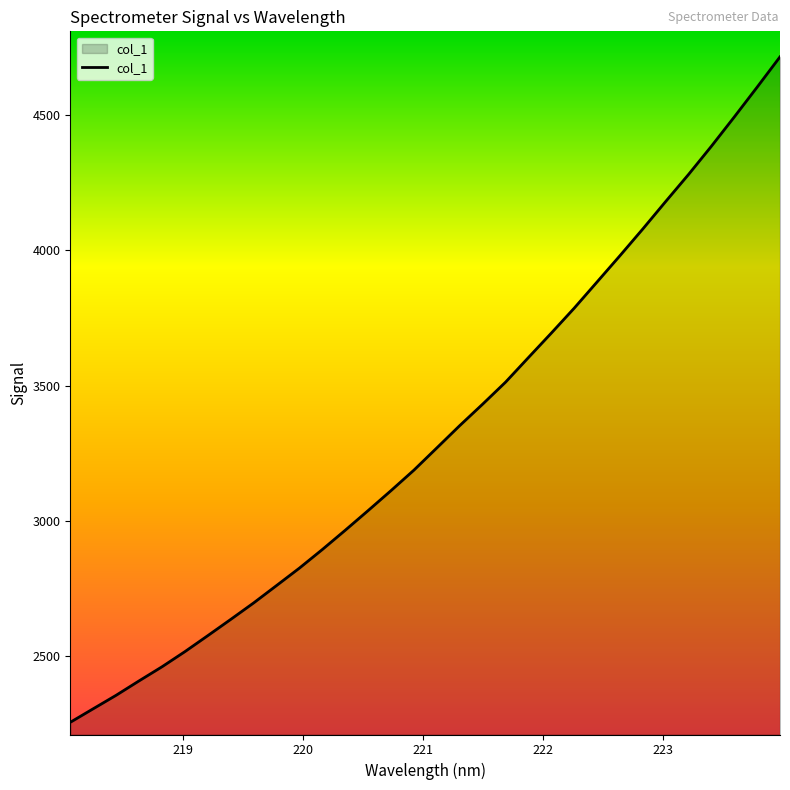

What is the difference between the maximum and minimum values?

2460.7